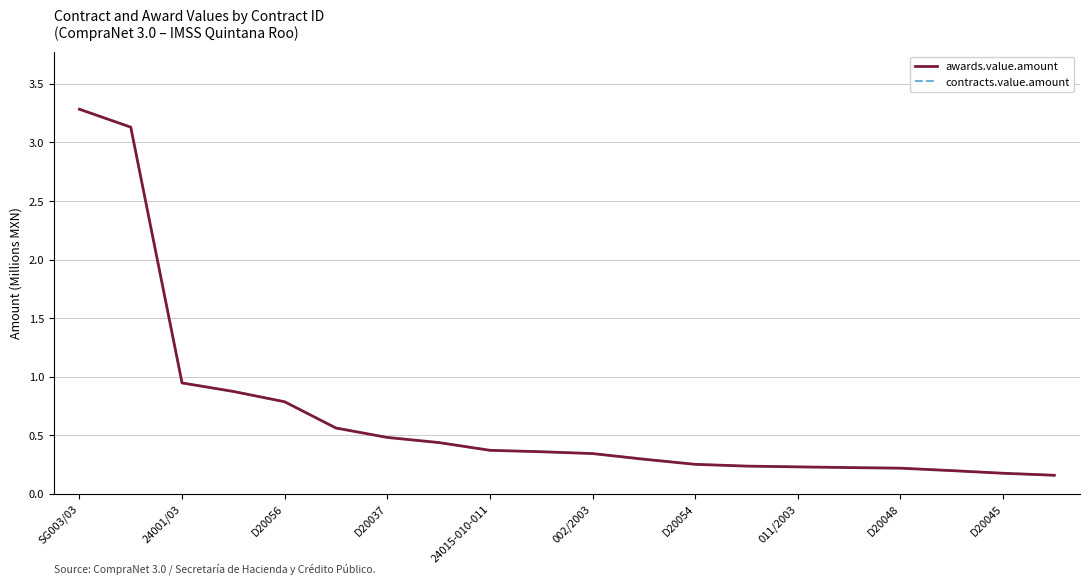

List the labels in order of awards.value.amount value, largest first.

SG003/03, 24001/03, D20056, D20037, 24015-010-011, 002/2003, D20054, 011/2003, D20048, D20045, 10, 11, 12, 13, 14, 15, 16, 17, 18, 19